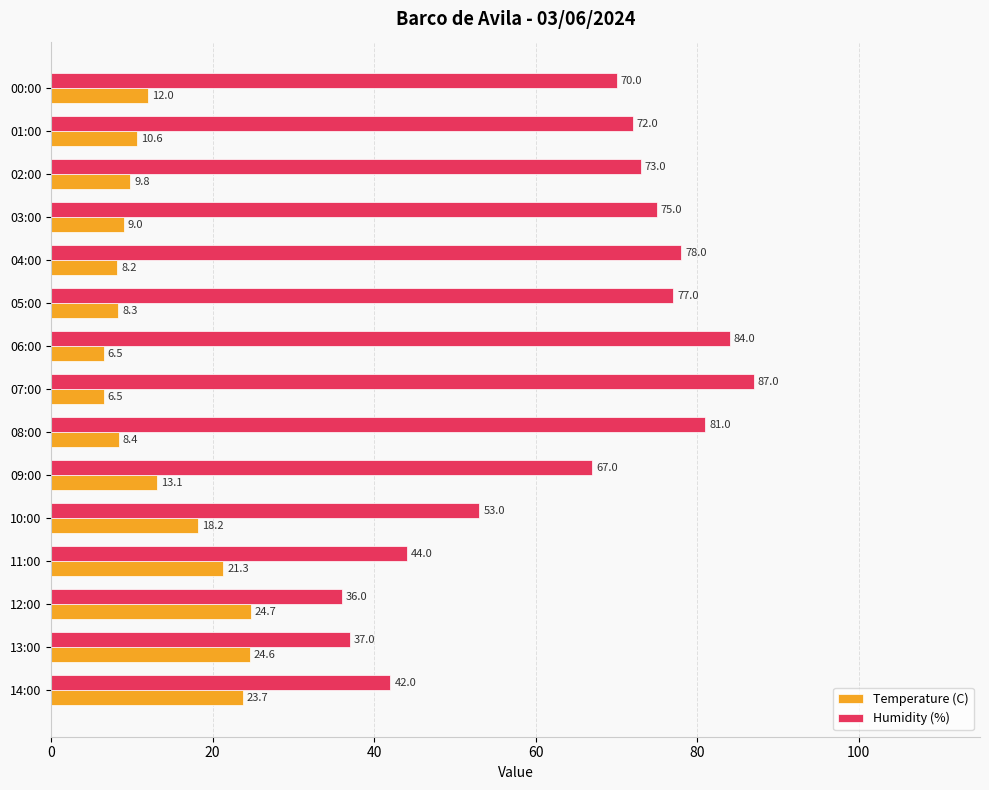

What is the sum of the Humidity (%) values at 02:00 and 14:00?

115.0